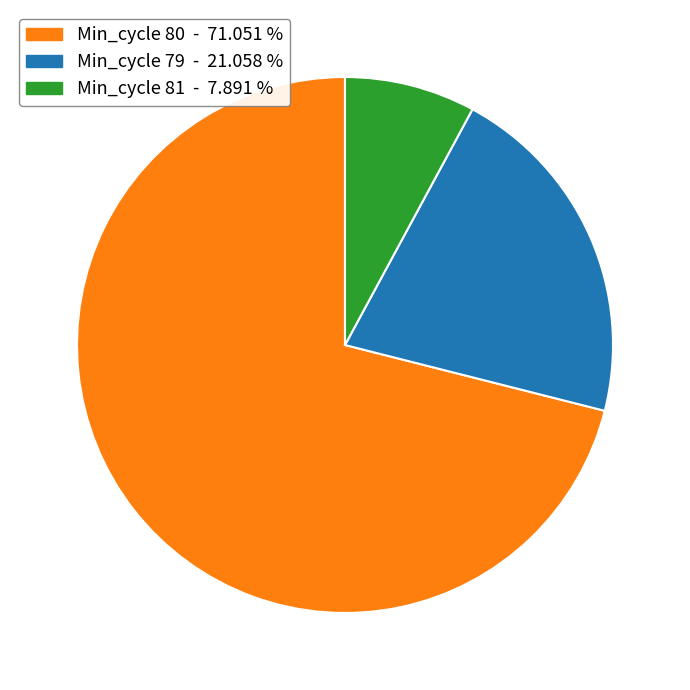

Rank the categories by value from highest to lowest.

Min_cycle 80 - 71.051 %, Min_cycle 79 - 21.058 %, Min_cycle 81 - 7.891 %